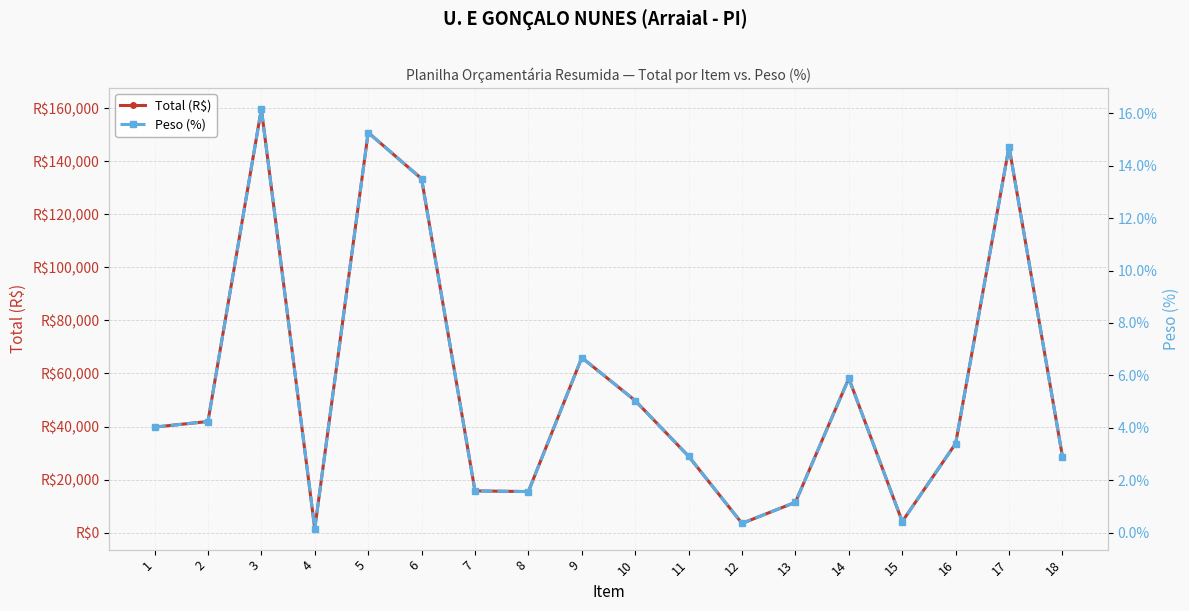

In Peso (%), how many points are lower than both neighbors (excluding endpoints)?

4